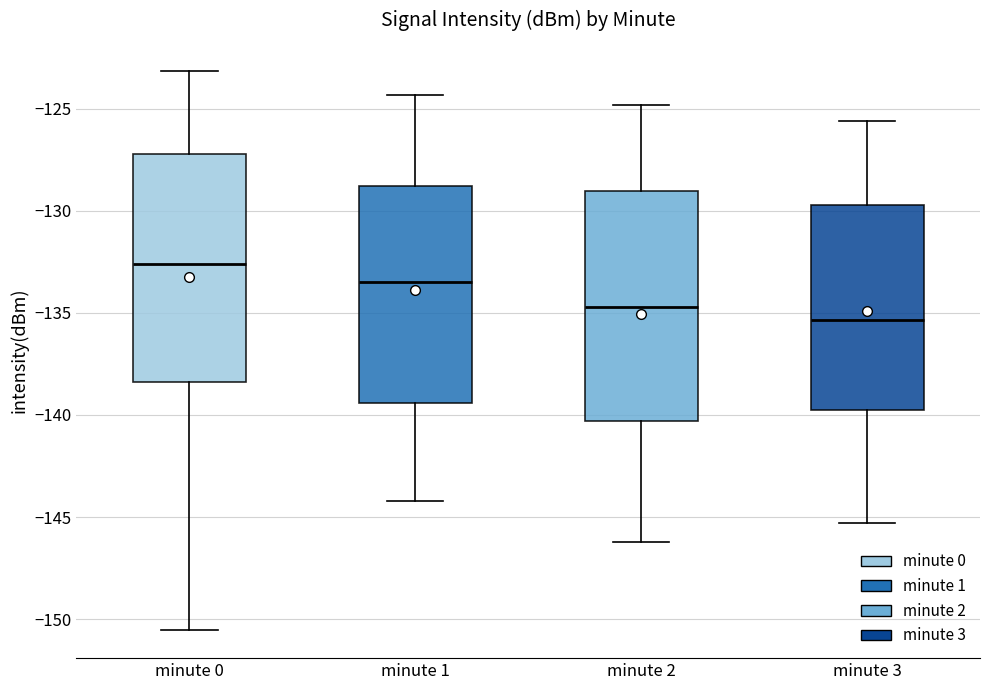

Reading left to right, read every box against the y-axis: the position of its median line, the range the box covers, and the ends of its whiskers. The values are not printed on the chart, so give them approximately, as read against the axis.

minute 0: median -132.5, box -138.5 to -127.0, whiskers -150.5 to -123.0
minute 1: median -133.5, box -139.5 to -129.0, whiskers -144.0 to -124.5
minute 2: median -134.5, box -140.5 to -129.0, whiskers -146.0 to -125.0
minute 3: median -135.5, box -139.5 to -129.5, whiskers -145.5 to -125.5